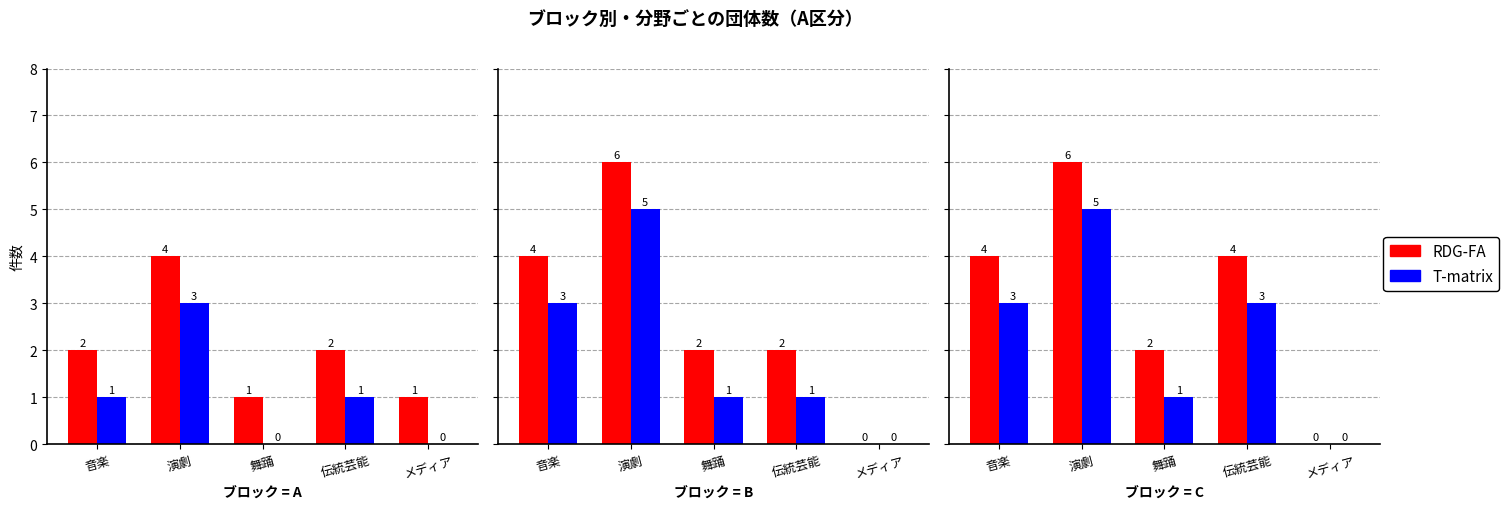

The value of RDG-FA at メディア is 0. True or false?

True